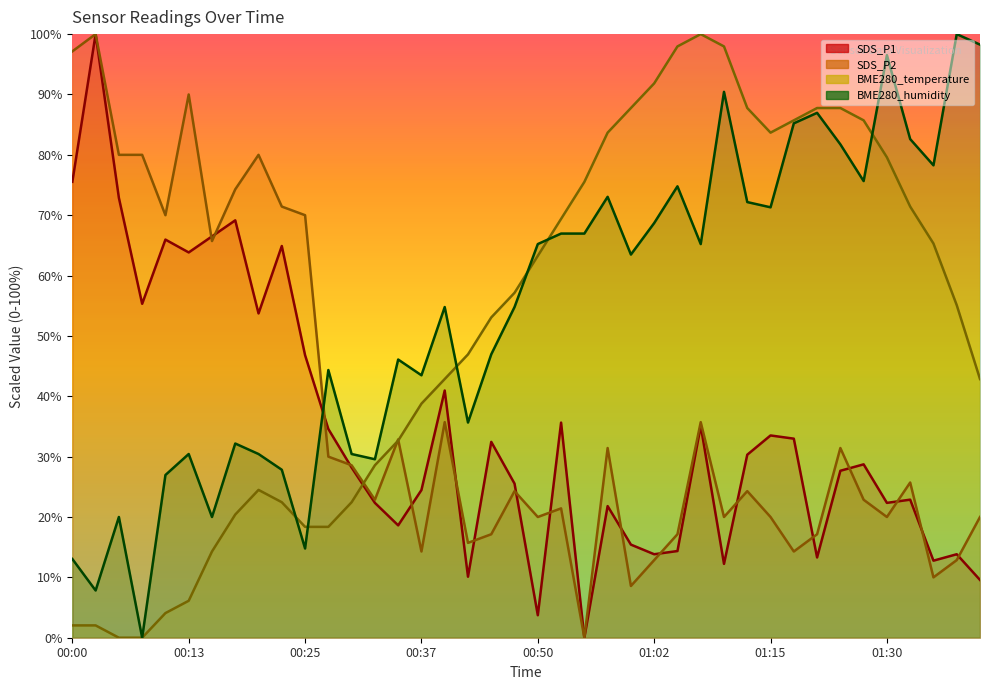

At which label does SDS_P1 first exceed 28?

00:00